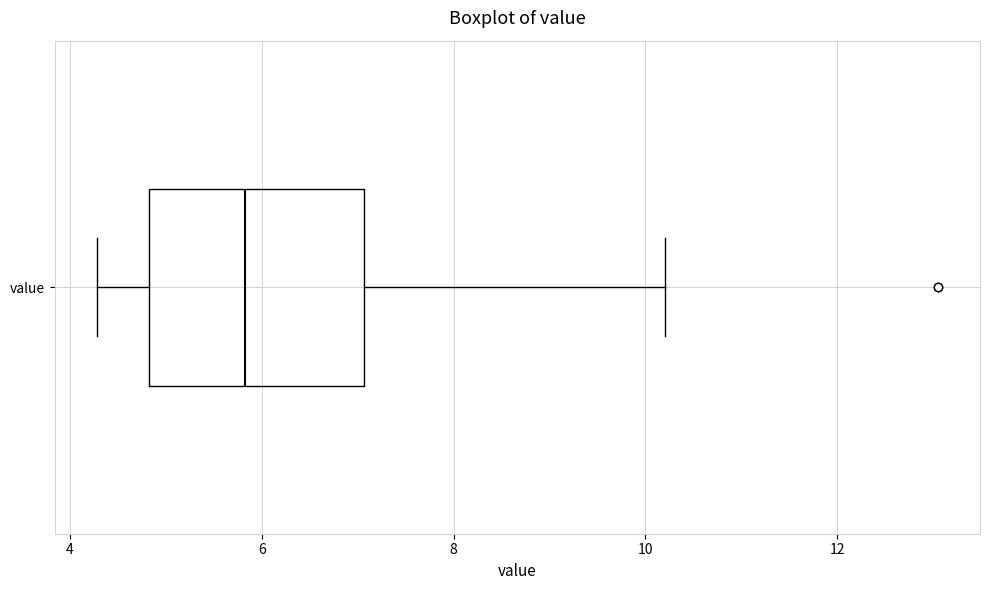

Transcribe this box plot: give where the median line is, the range the box spans, and where the two whiskers end, as read against the x-axis. The values are not printed on the chart, so give them approximately, as read against the axis.

median 5.8, box 4.8 to 7.0, whiskers 4.2 to 10.2